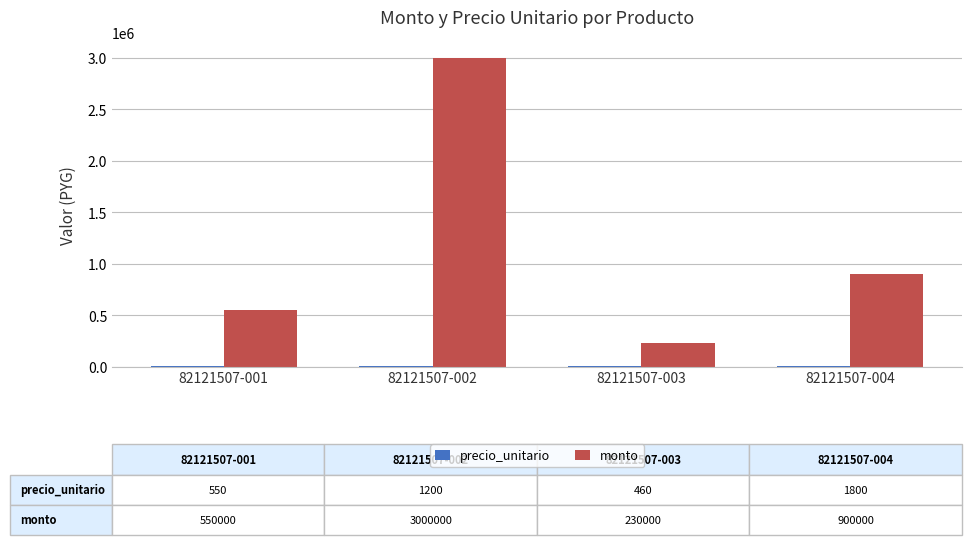

What is the maximum value shown in the chart?

3000000